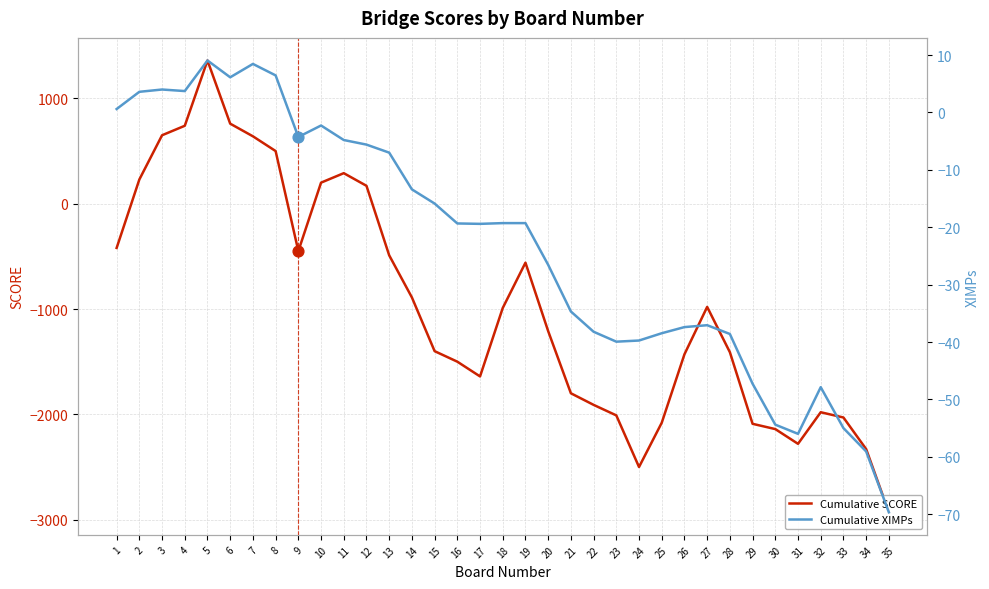

Which series contains the lowest Y value?

Cumulative SCORE